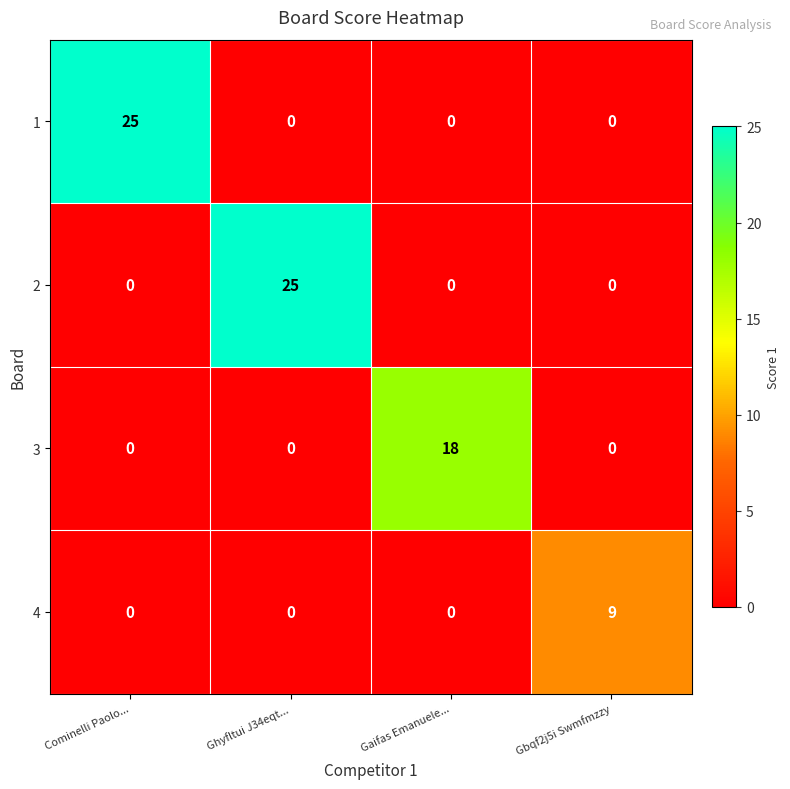

Is it true that 2 equals 0 at Gbqf2j5i Swmfmzzy?

True